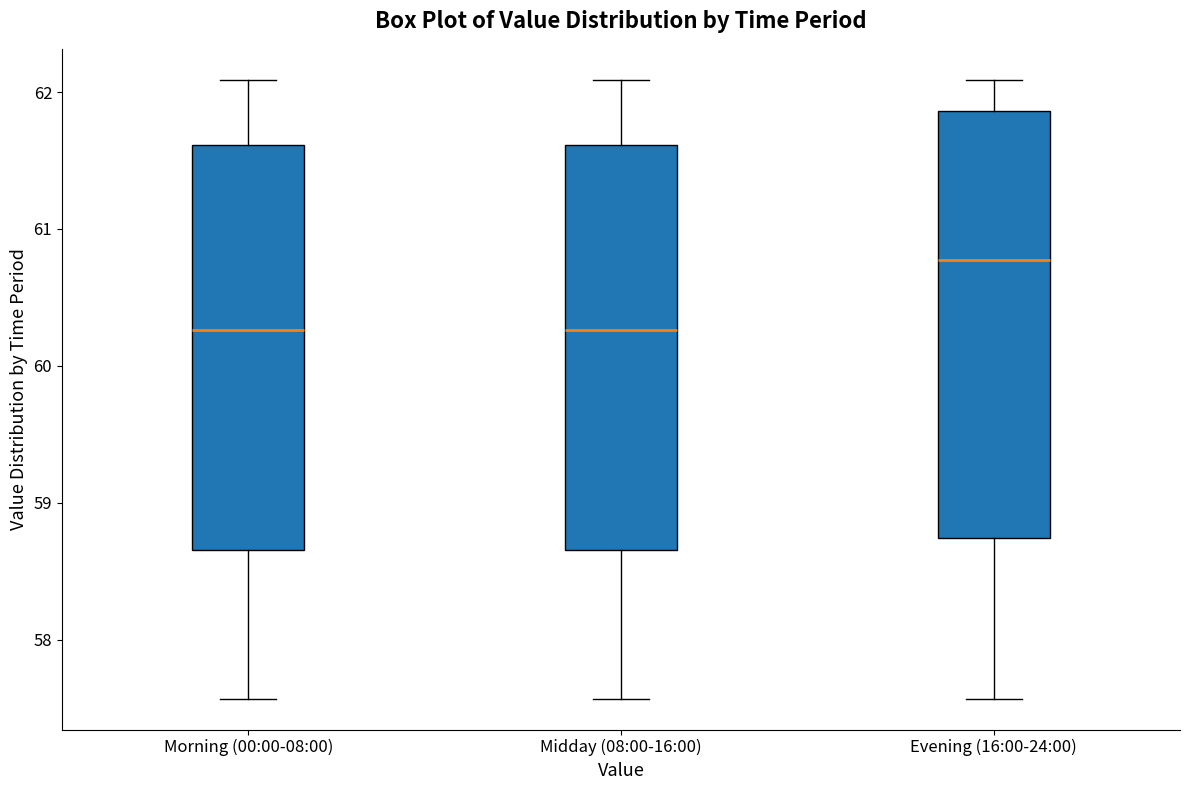

Where is the lower edge of the box for Midday (08:00-16:00) on the y-axis? The values are not printed on the chart, so give them approximately, as read against the axis.

58.7